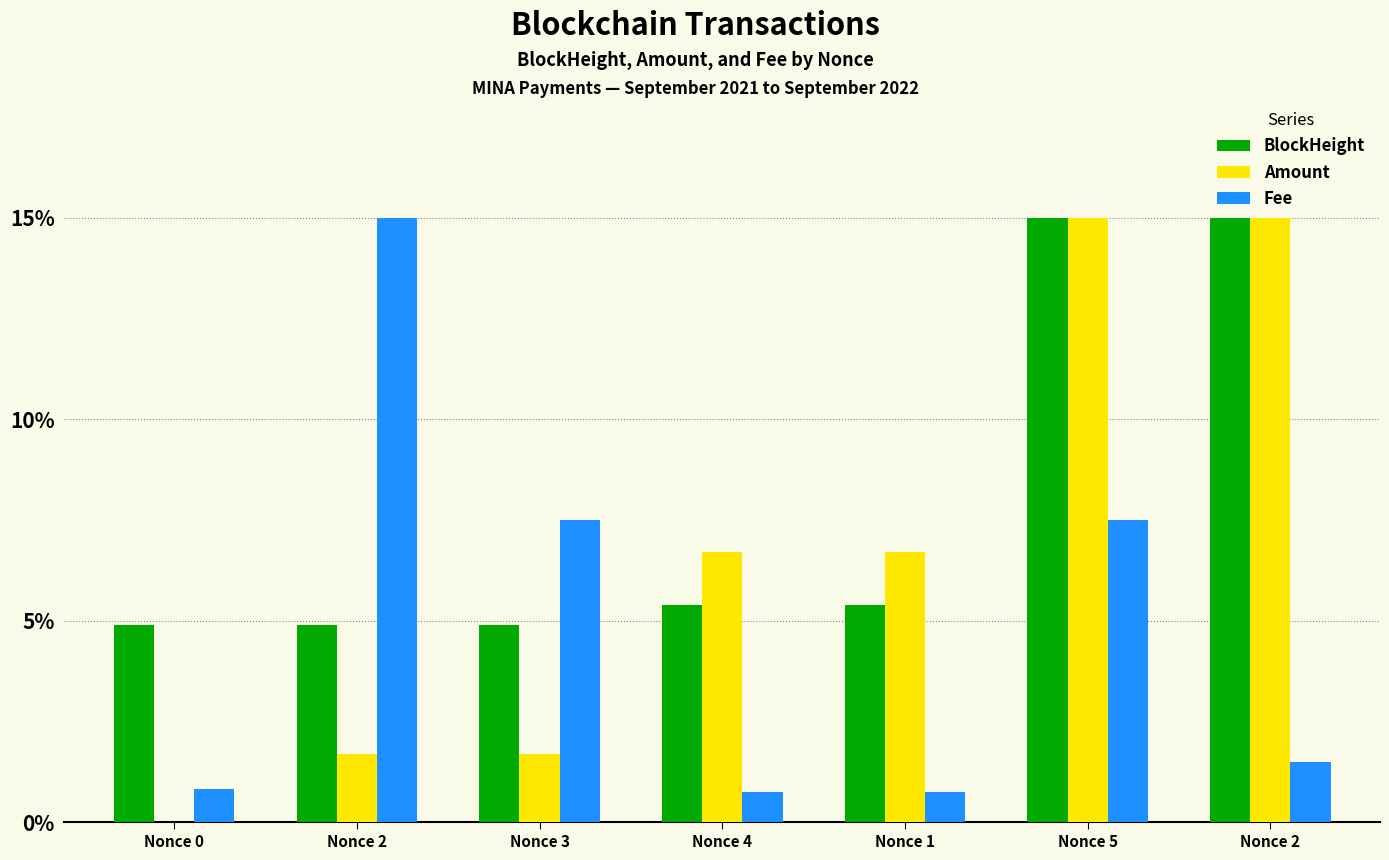

The Fee series shows 0.1 at Nonce 3. True or false?

True